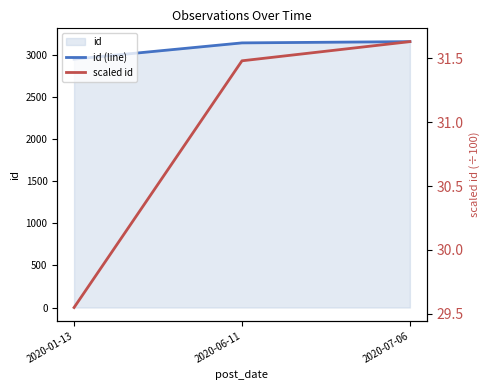

What is the spread (max minus min) of values at 2020-01-13?

2925.4